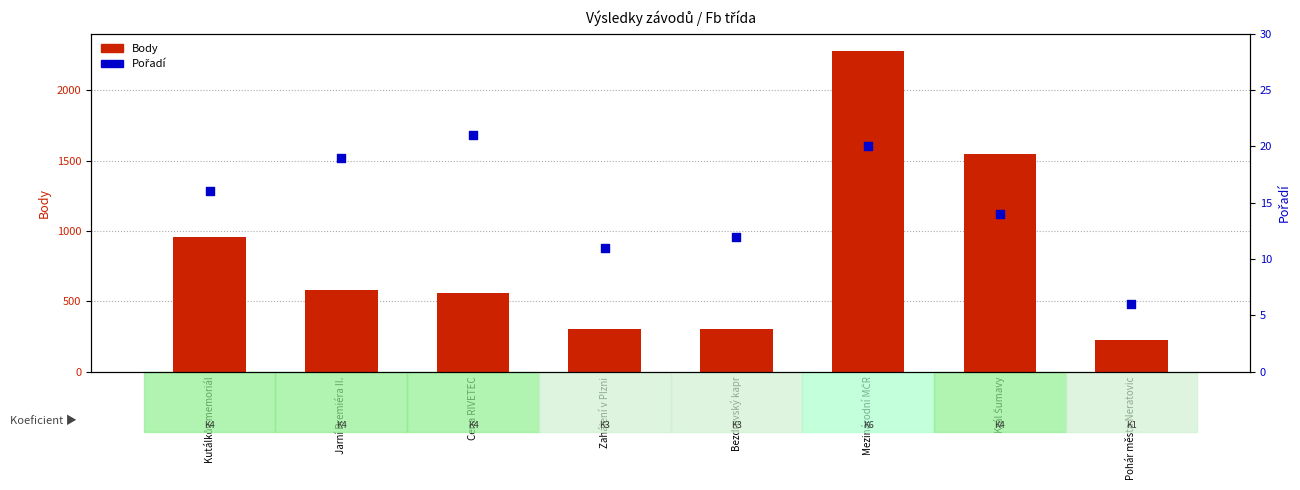

Which series reaches the minimum Y coordinate?

Pořadí